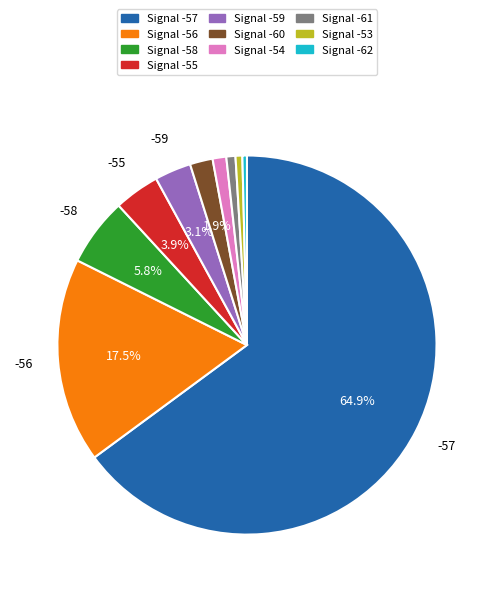

Is there any slice that represents more than half of the pie?

Yes